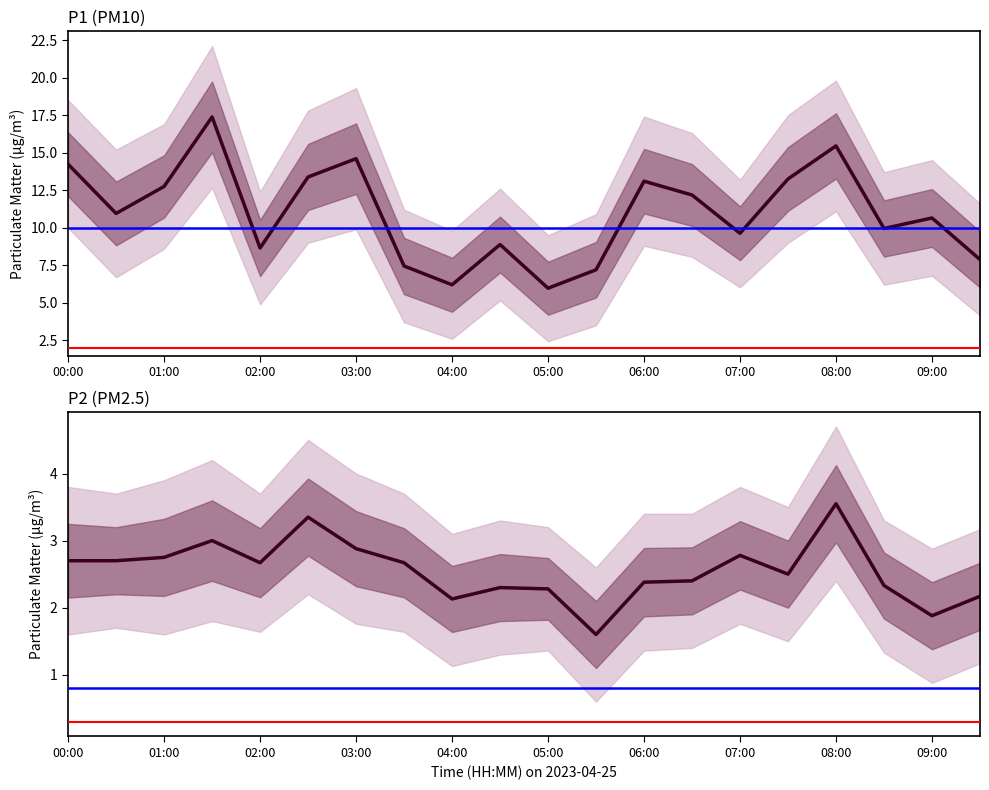

At how many categories does at least one series exceed 8?

15